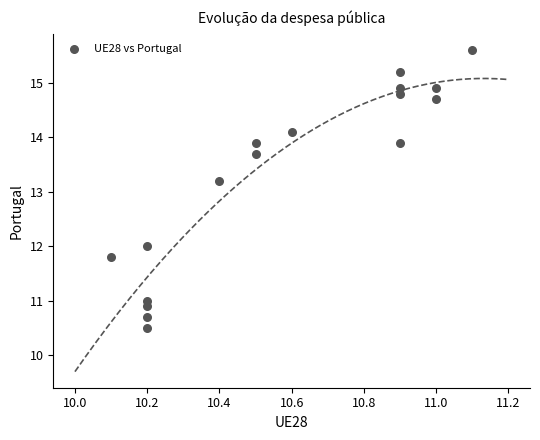

What Y value in the scatter plot is closest to 13?

13.2